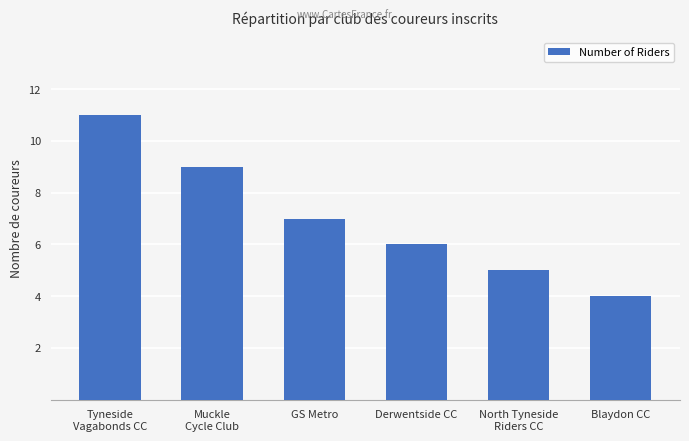

Reading left to right, what are all the values shown in this chart?

11	9	7	6	5	4